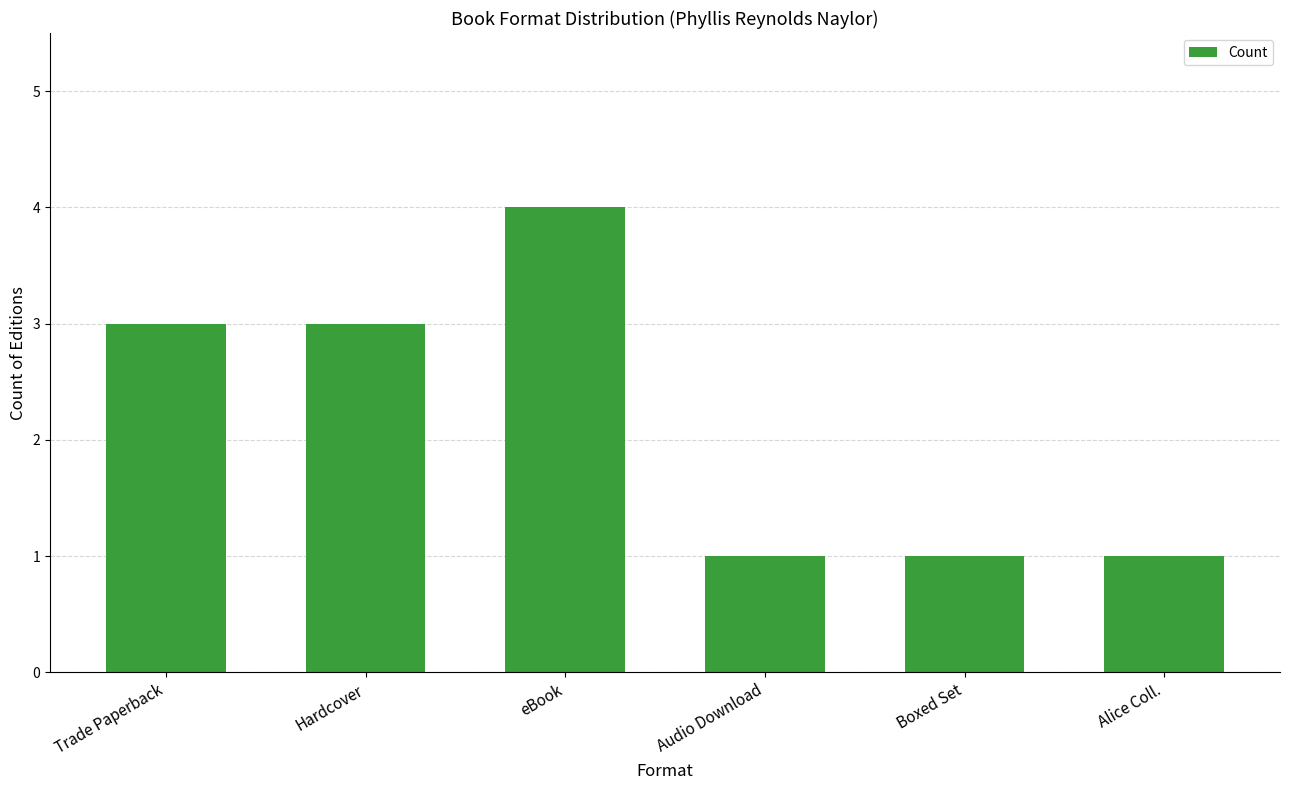

What is the difference between the maximum and minimum values?

3